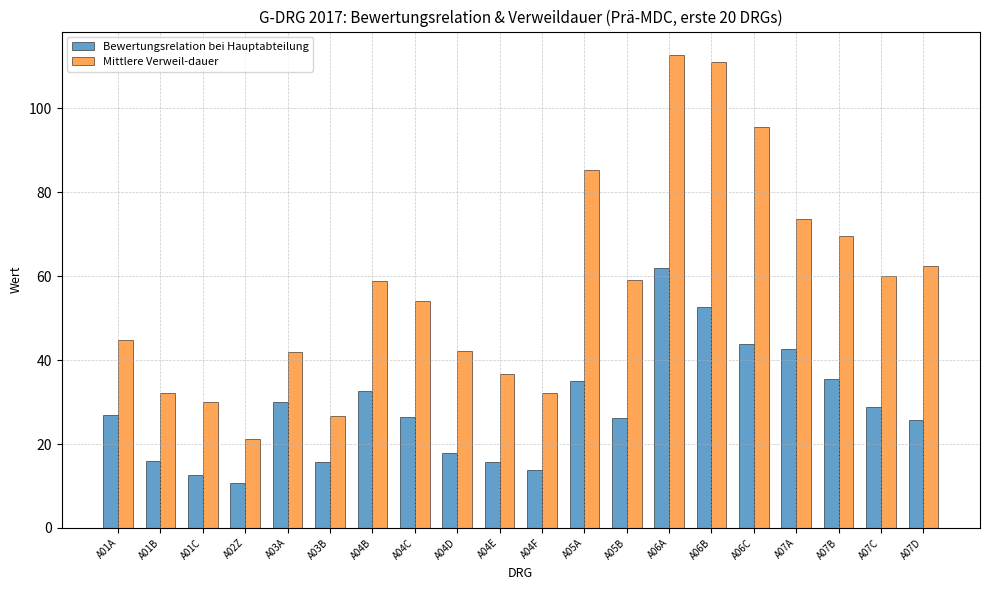

What is the difference between the second highest and minimum values in the Bewertungsrelation bei Hauptabteilung series?

42.0